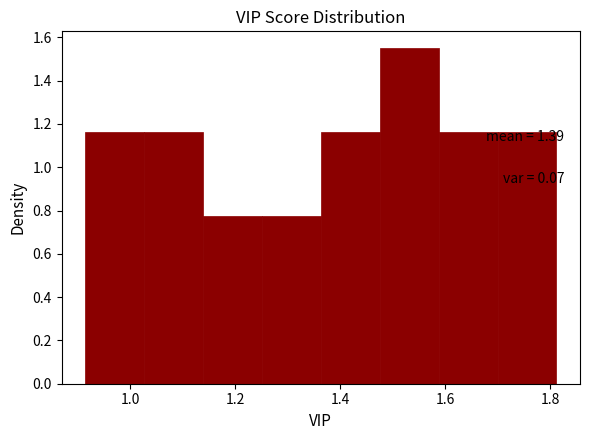

Over which range of the x-axis is the bar tallest?

1.48 to 1.58